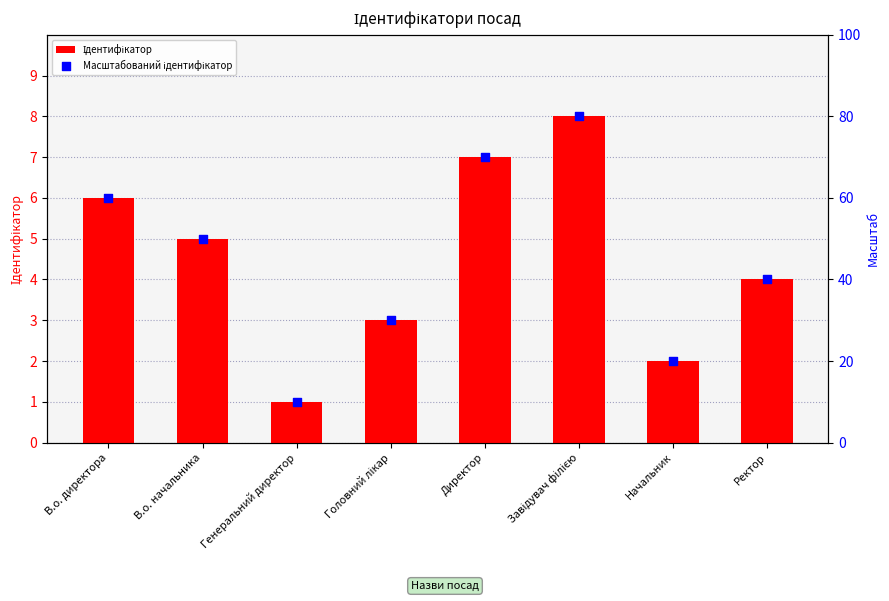

Which series has the largest total across all categories?

Масштабований ідентифікатор